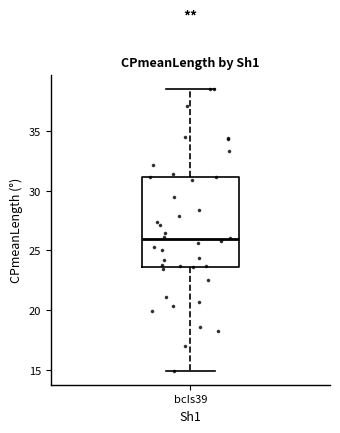

Read this box plot against the y-axis: the position of the median line, the range covered by the box, and the ends of both whiskers. The values are not printed on the chart, so give them approximately, as read against the axis.

median 26.0, box 23.5 to 31.0, whiskers 15.0 to 38.5